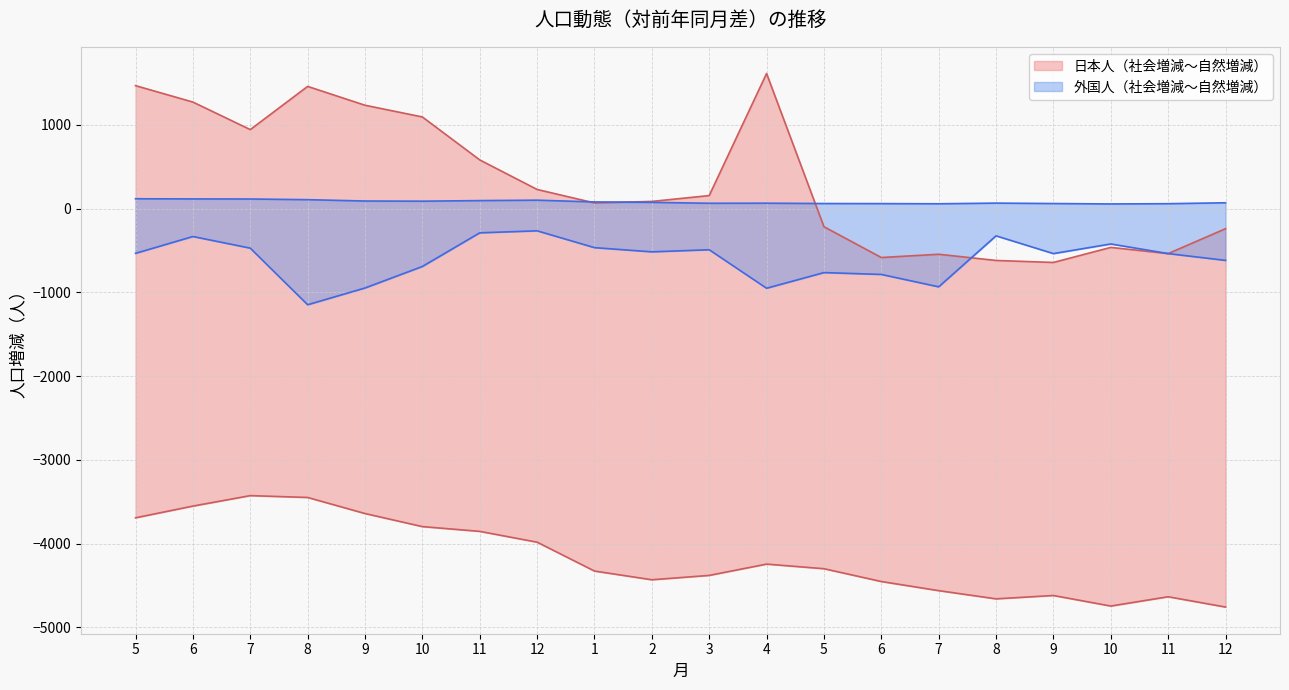

What is the lowest value of the 外国人_社会増減 series?

-1148